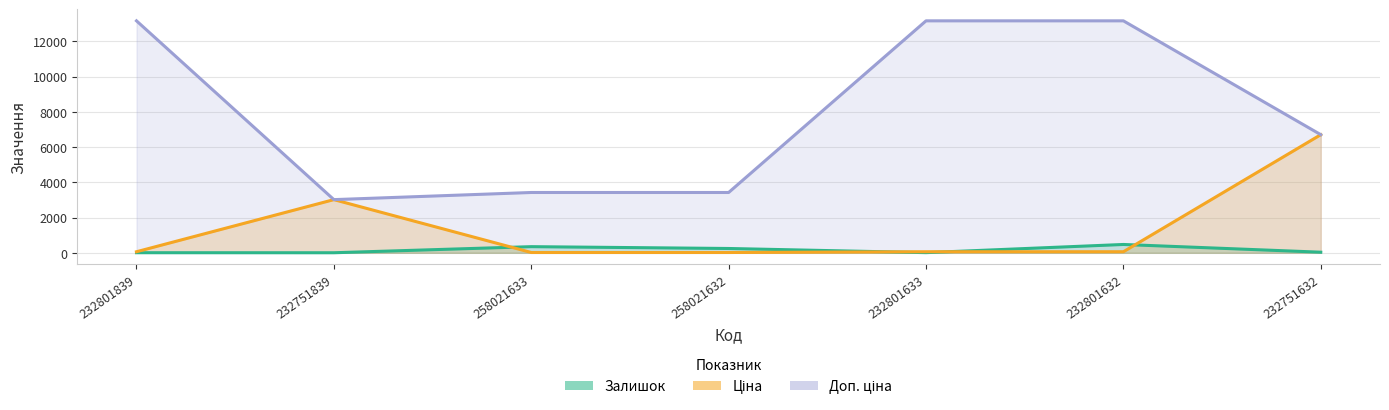

True or false: Доп. ціна and Залишок intersect in this chart.

False